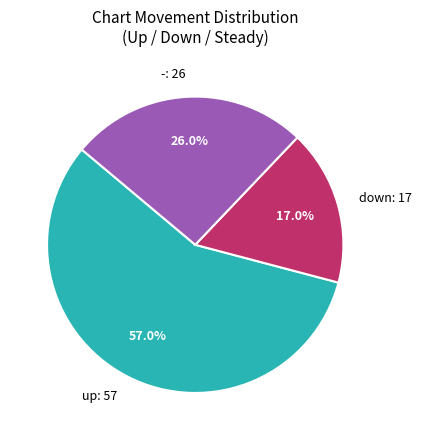

Is it true that down is 12% of the pie?

False